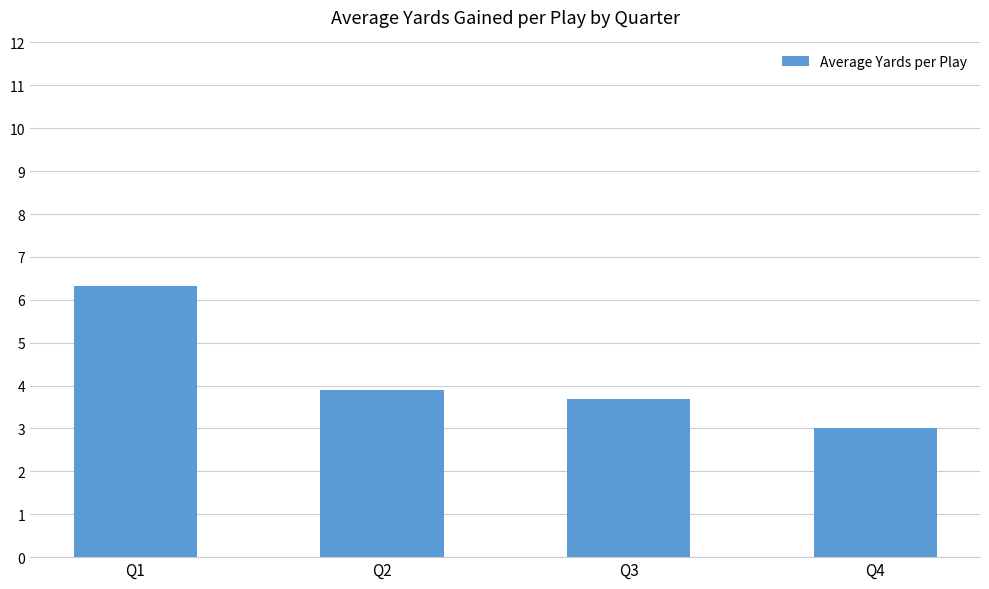

The chart shows a value of 10.5 at Q1. True or false?

False